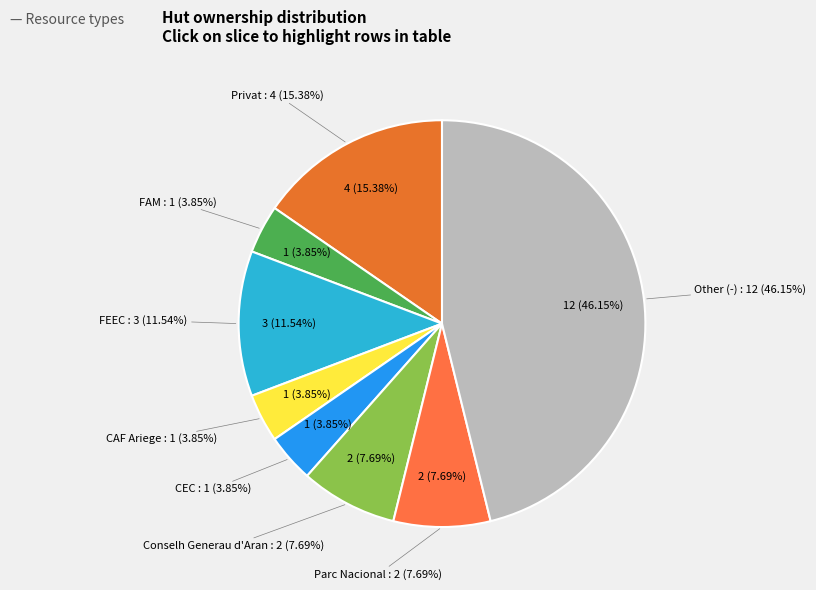

Rank the categories by value from highest to lowest.

Other (-), Privat, FEEC, Conselh Generau d Aran, Parc Nacional, FAM, CAF Ariege, CEC